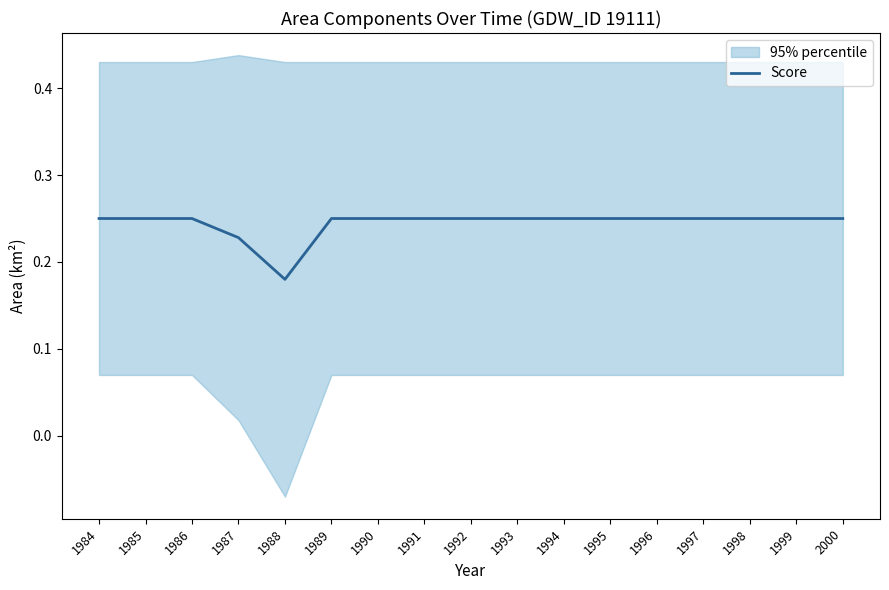

At which label does Score reach its minimum?

1988